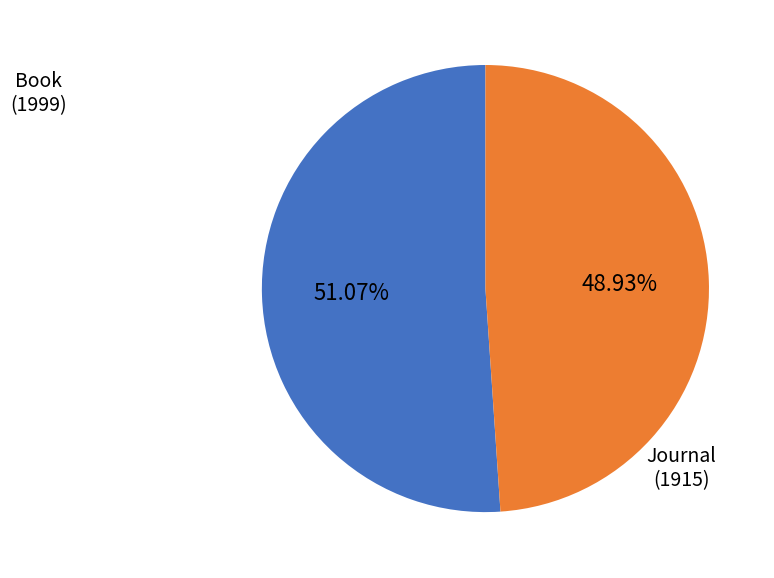

How many segments does this pie chart have?

2